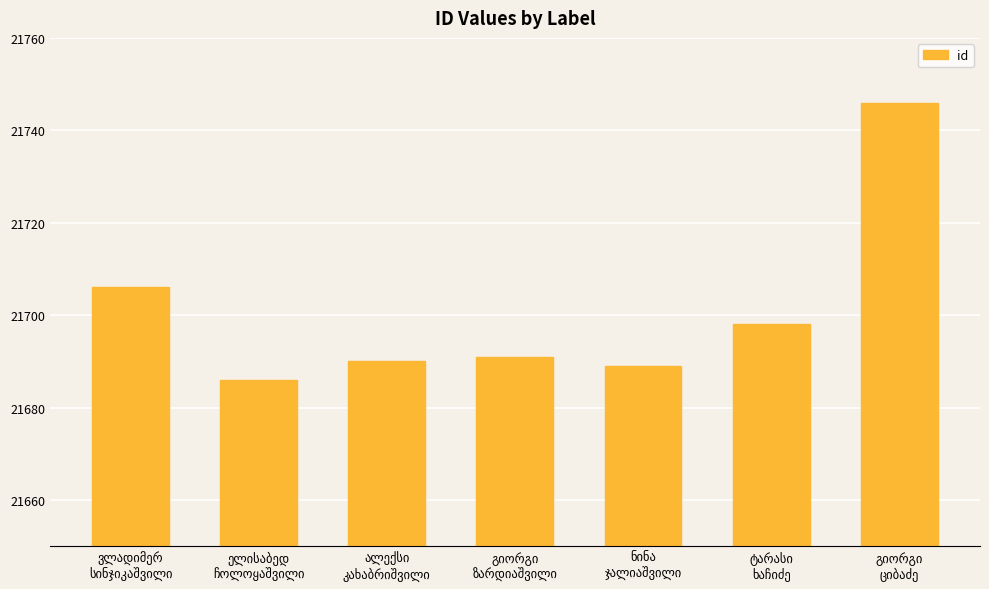

What is the sum of all values?

151906